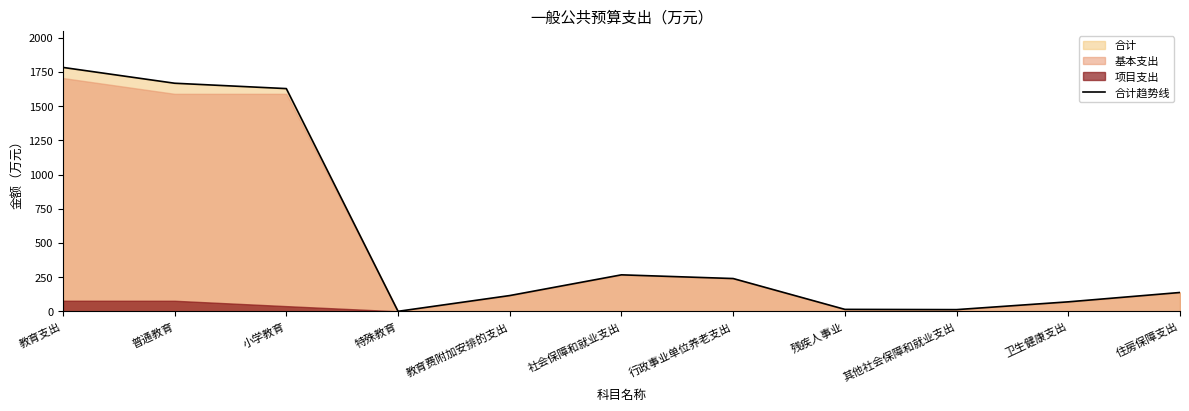

At which label is the value closest to 891?

社会保障和就业支出